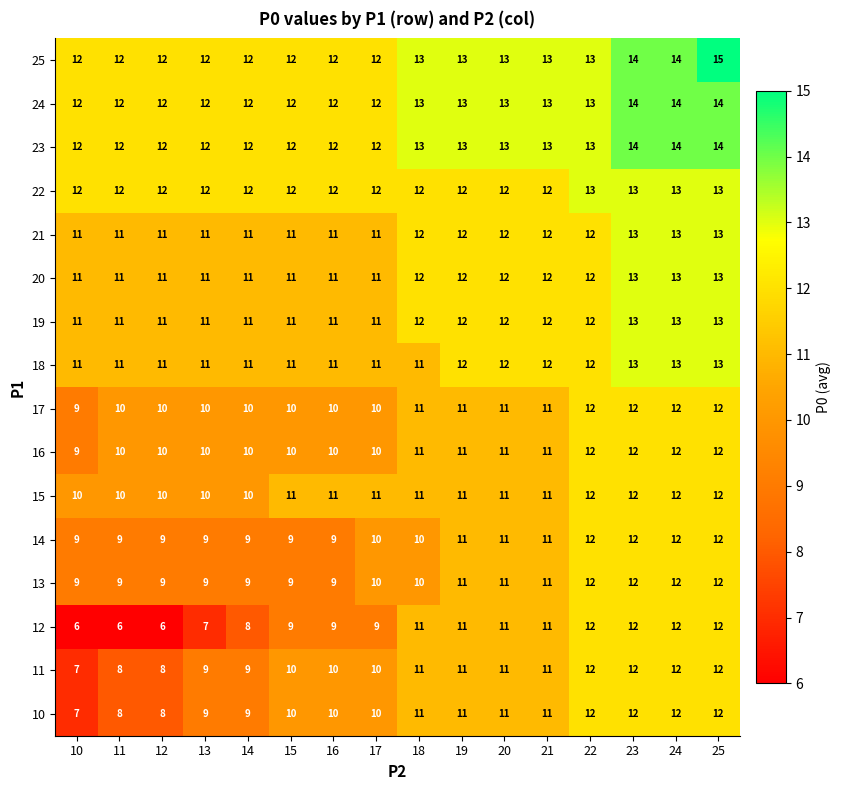

True or false: 25 has a value of 4 at 19.

False